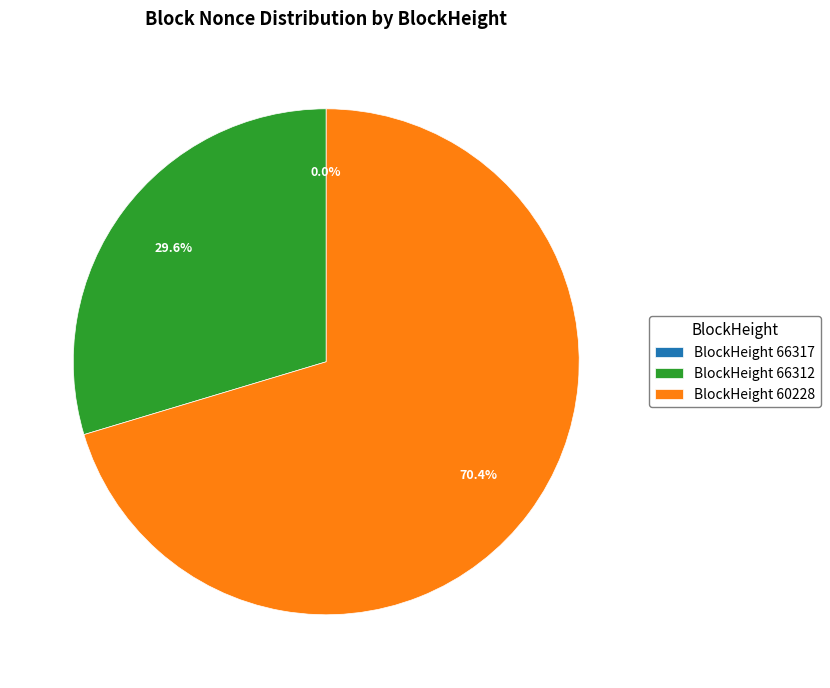

What is the largest slice in the pie chart?

BlockHeight 60228